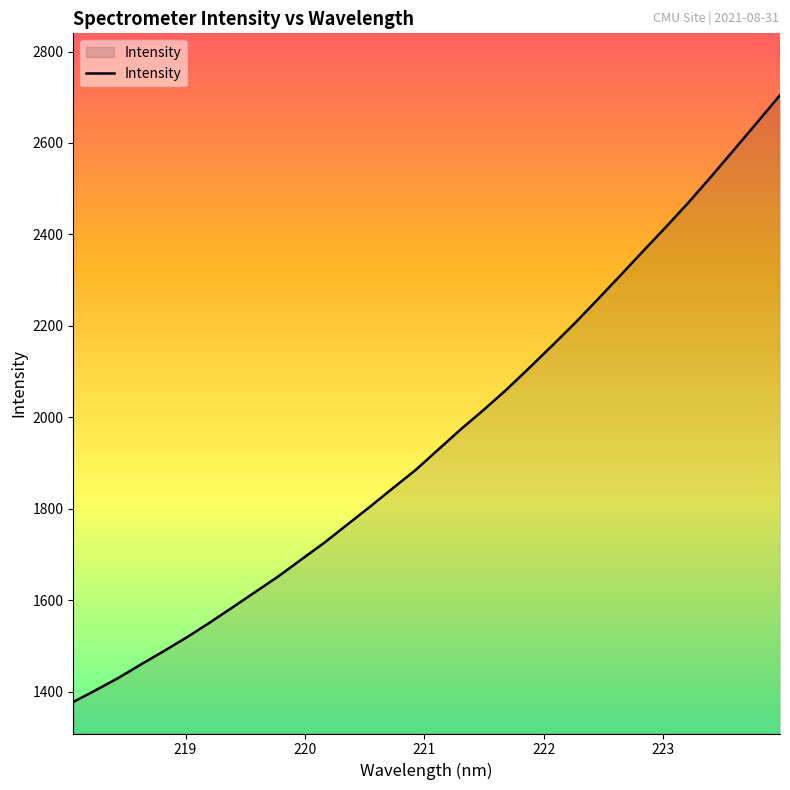

What is the maximum value shown in the chart?

2704.5